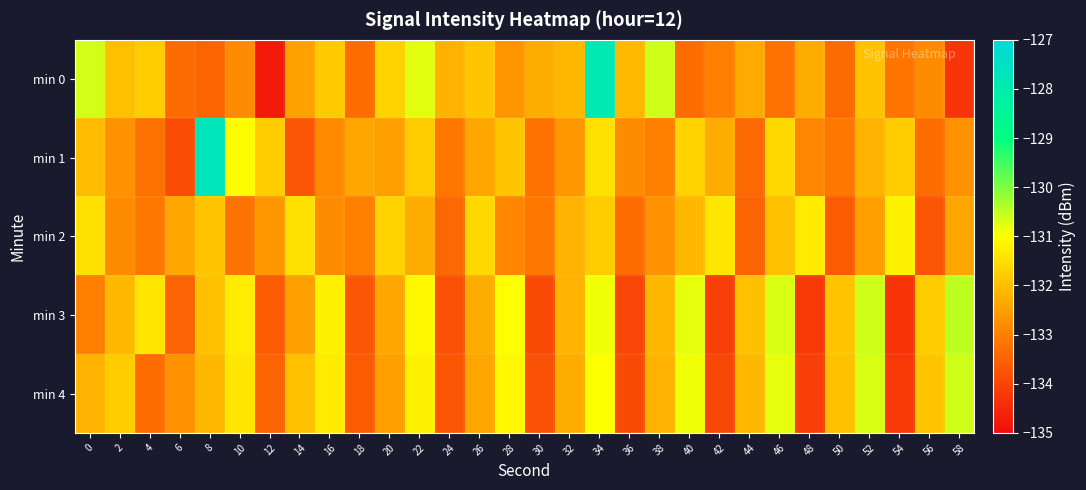

Which series changed the most between 8 and 54?

min 1